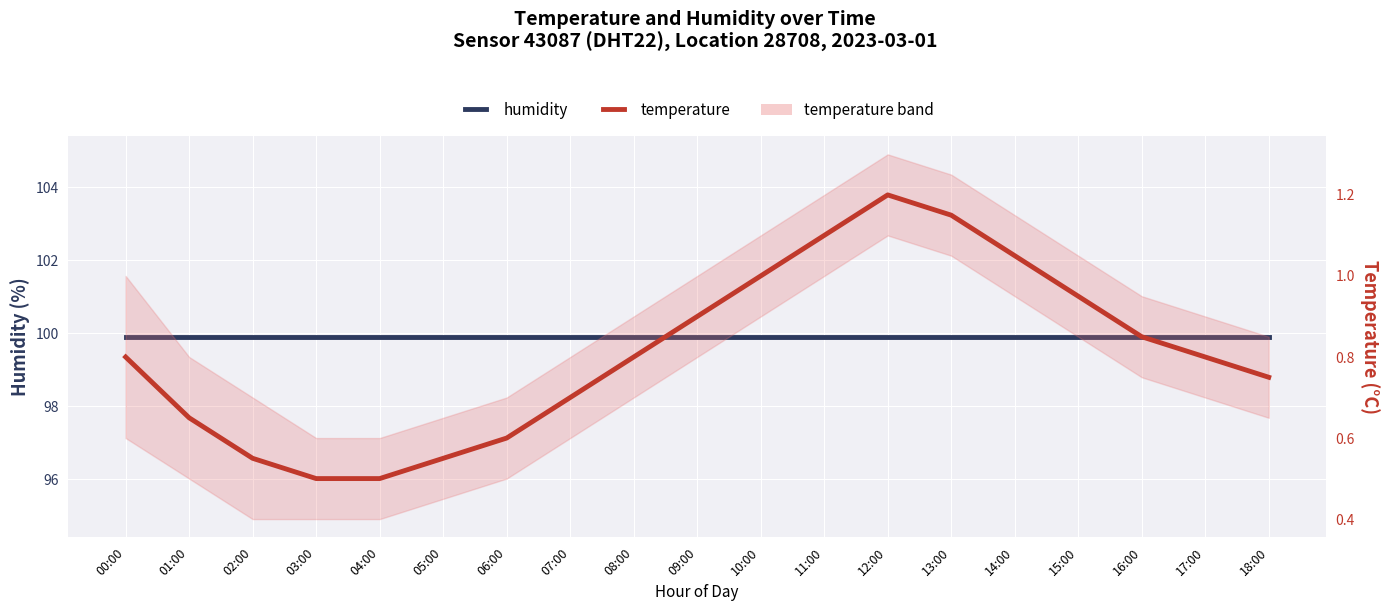

At which label is temperature closest to 0?

03:00